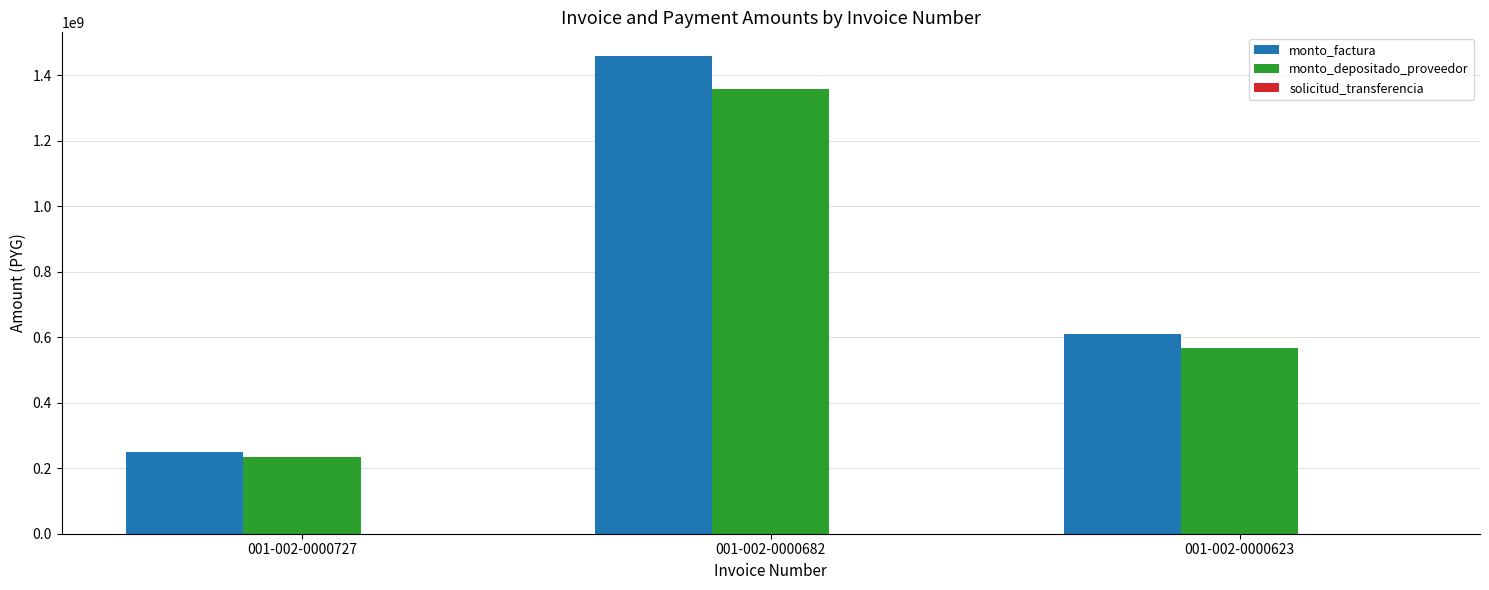

At which category is the sum across all series the highest?

001-002-0000682